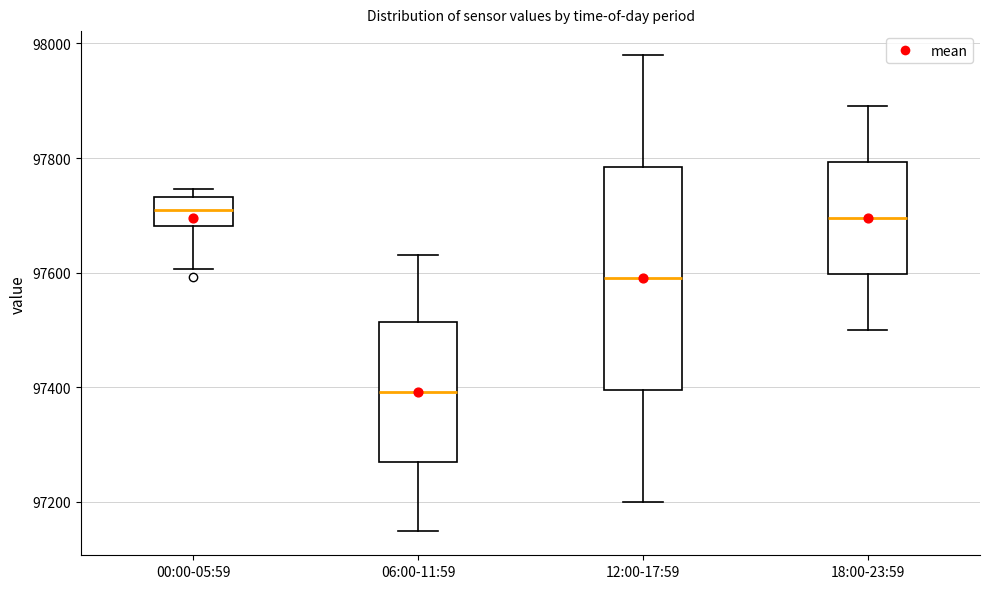

Where is the upper edge of the box for 00:00-05:59 on the y-axis? The values are not printed on the chart, so give them approximately, as read against the axis.

97740